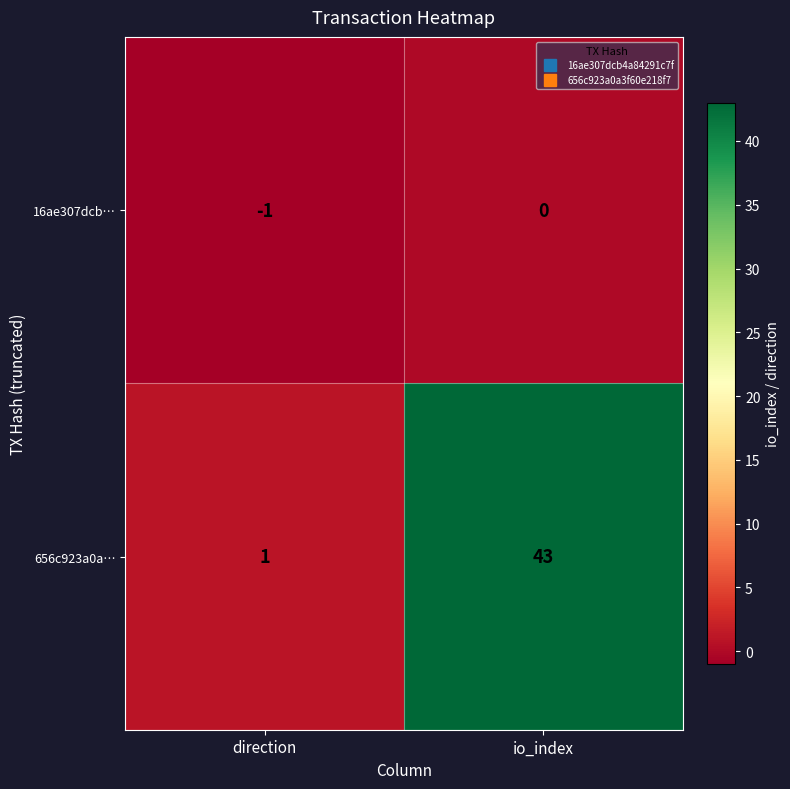

Which series has the largest total across all categories?

656c923a0a…